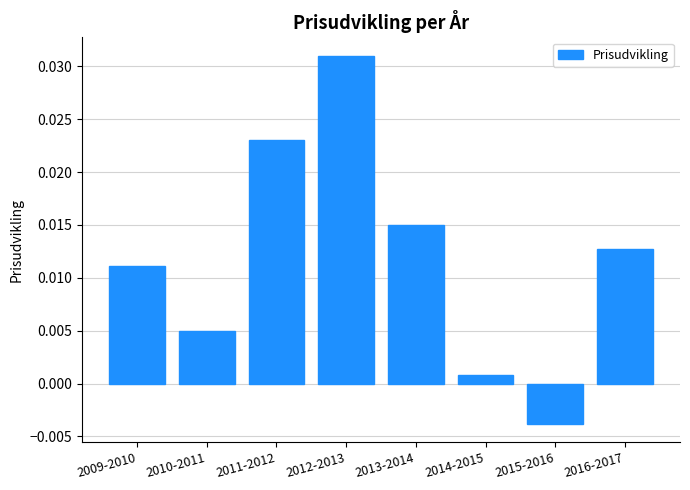

How many data points does each series have?

8